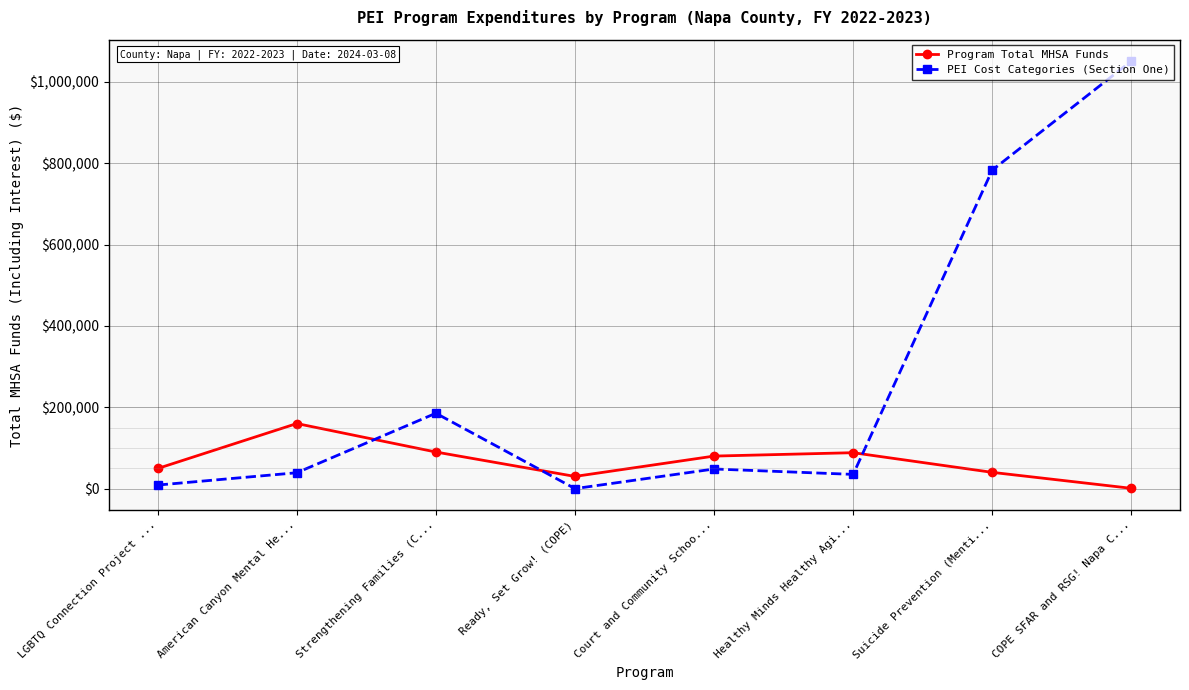

Where is the first local maximum for PEI Cost Categories (Section One)?

Strengthening Families (C...